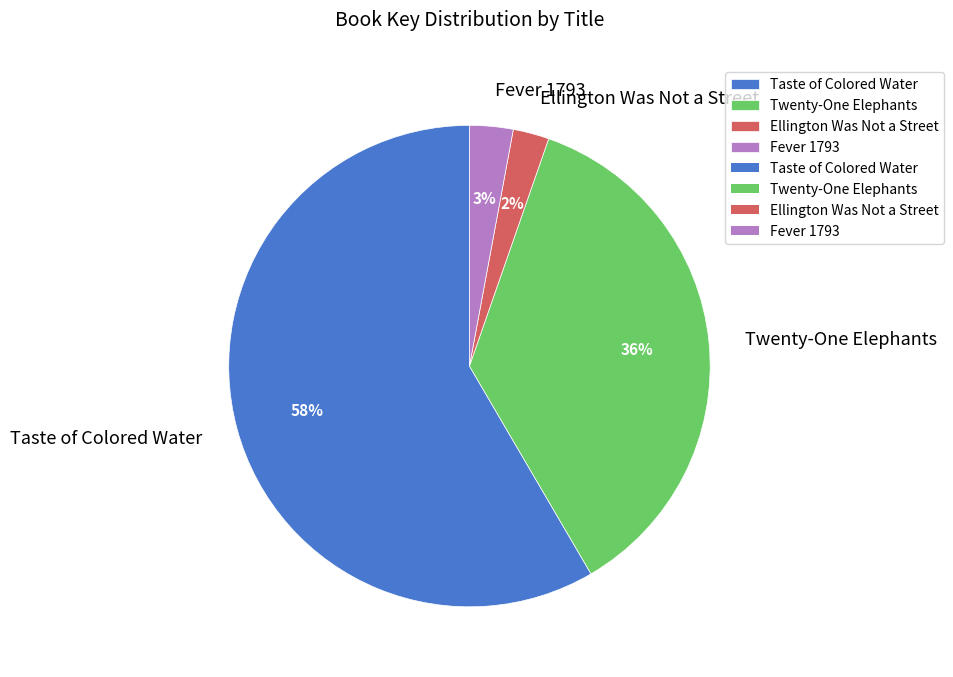

How many segments does this pie chart have?

4